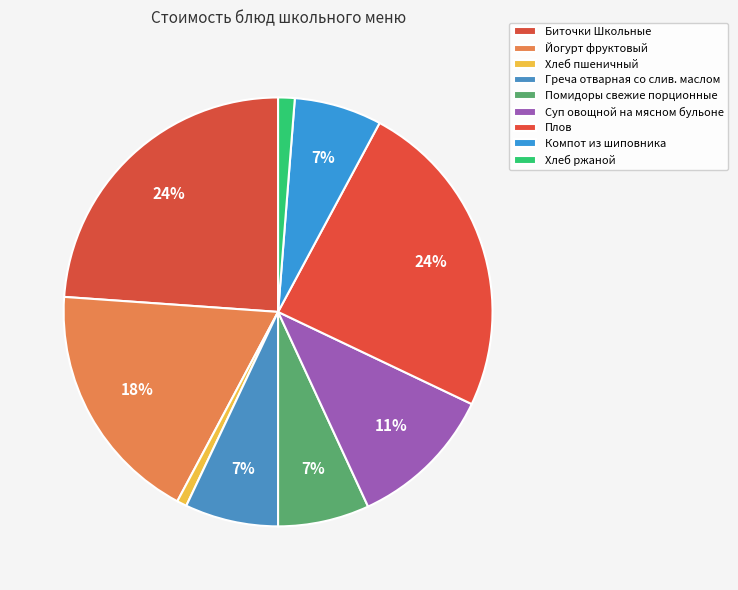

How many segments does this pie chart have?

9